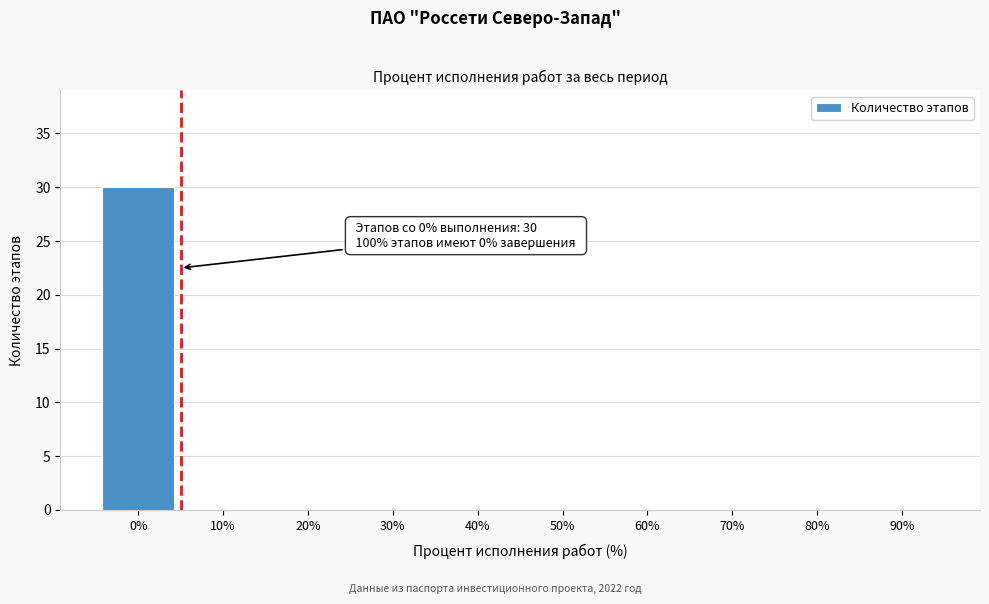

Reading left to right, extract all data points from this chart.

0%=30	10%=0	20%=0	30%=0	40%=0	50%=0	60%=0	70%=0	80%=0	90%=0